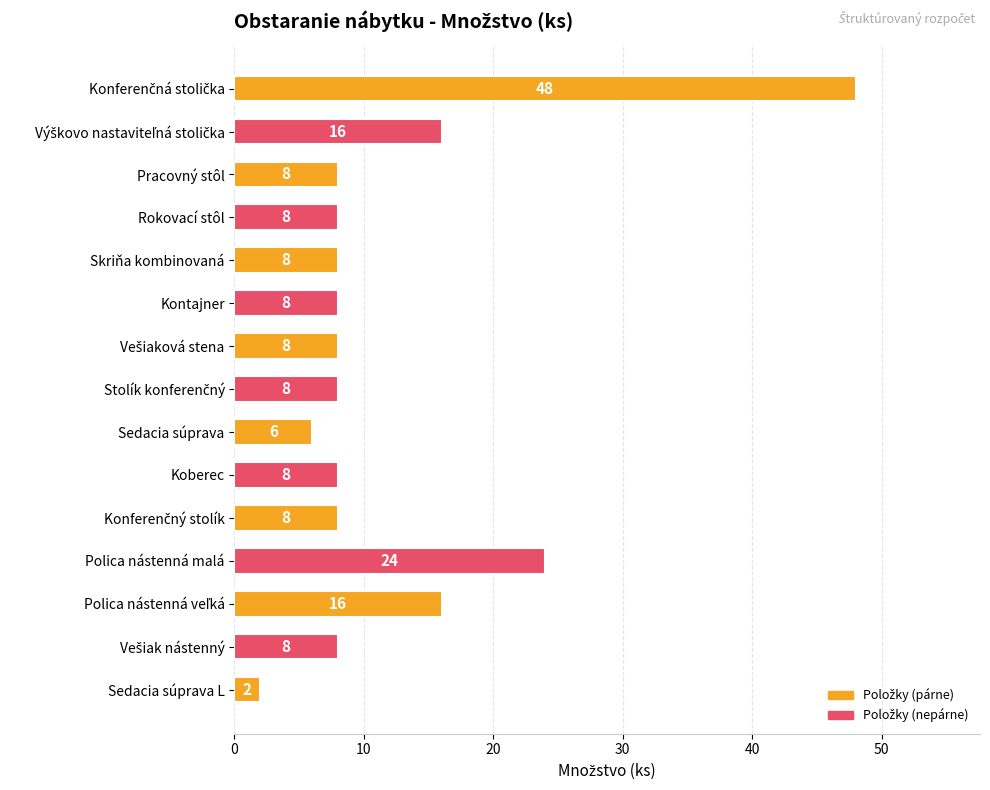

What is the label of the 4th bar from the bottom?

Polica nástenná malá